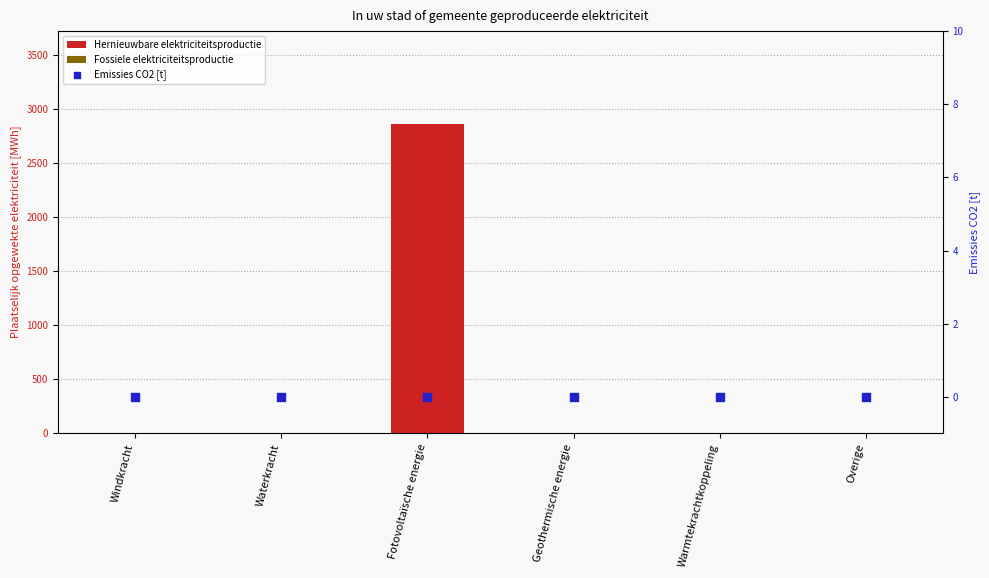

Which series contains the highest Y value?

Hernieuwbare elektriciteitsproductie